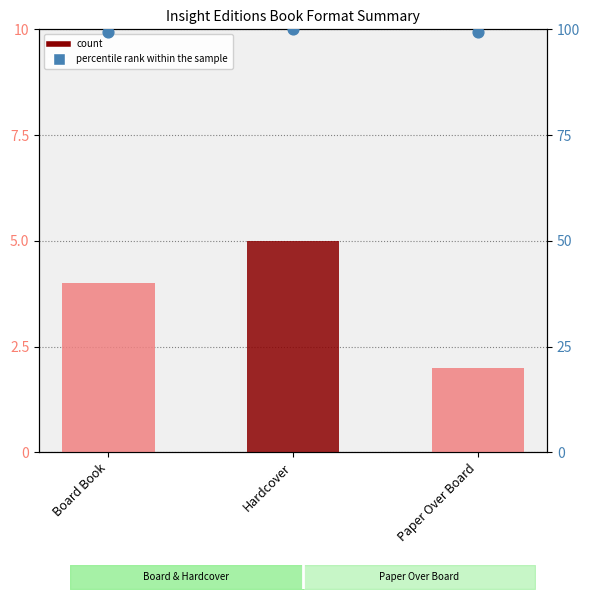

Is the value of percentile rank within the sample at Board Book greater than the value of count at Hardcover?

Yes